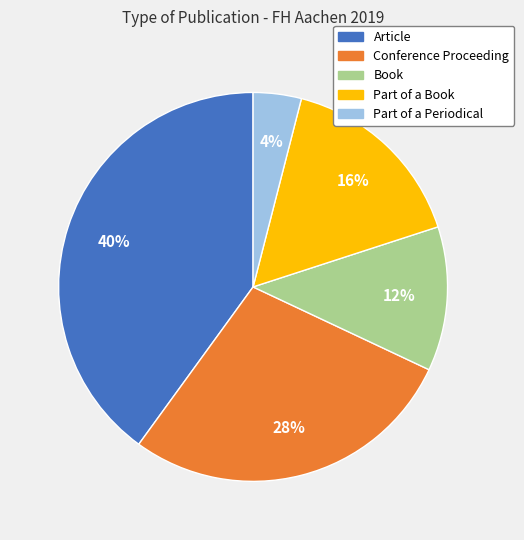

What is the largest slice in the pie chart?

Article